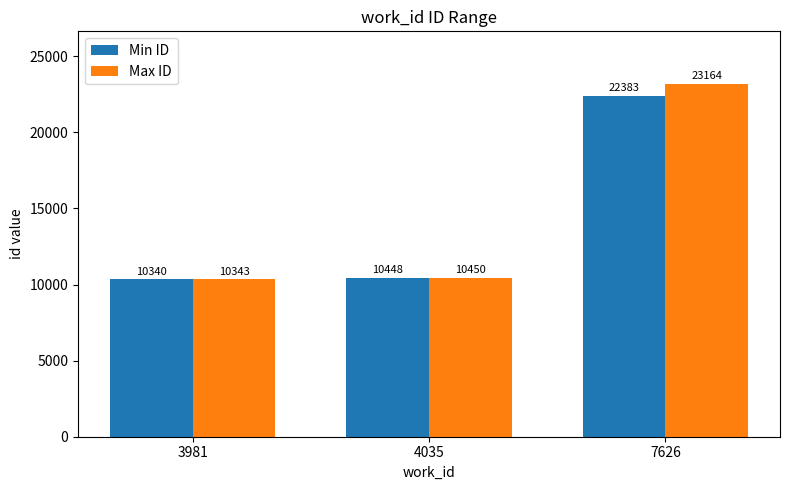

Read the Min ID value at 3981, to the nearest 100.

10300